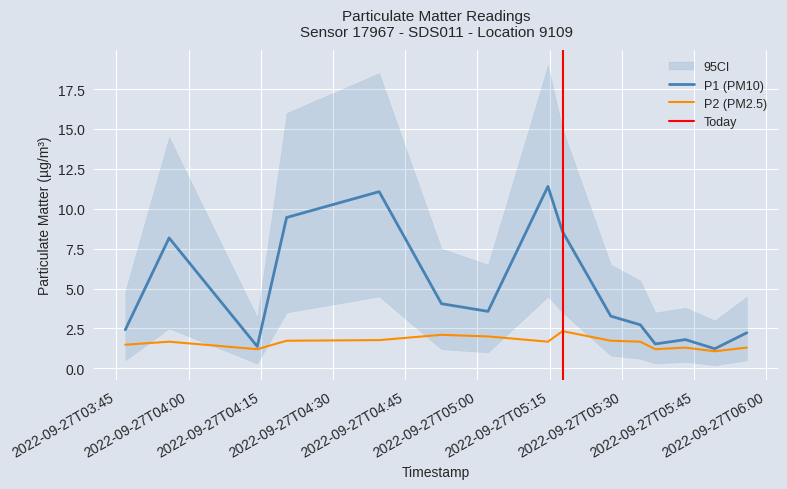

What is the maximum value for P1 (PM10)?

11.4